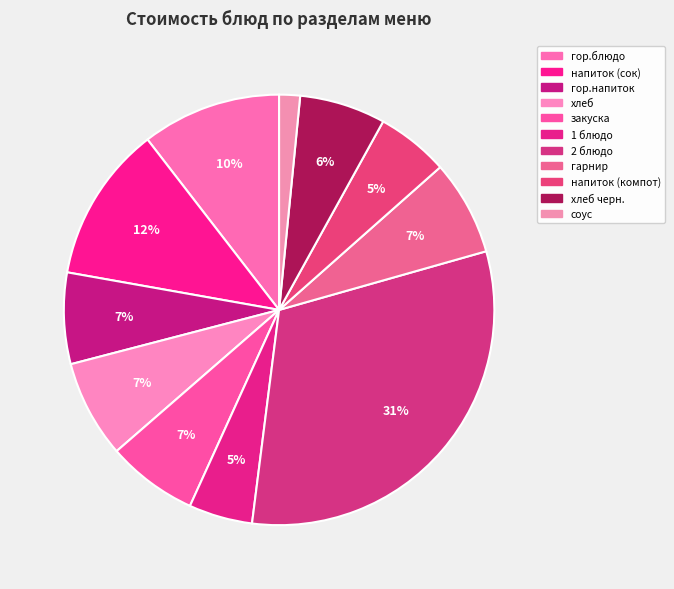

Rank the categories by value from highest to lowest.

2 блюдо, напиток (сок), гор.блюдо, хлеб, гарнир, гор.напиток, закуска, хлеб черн., напиток (компот), 1 блюдо, соус